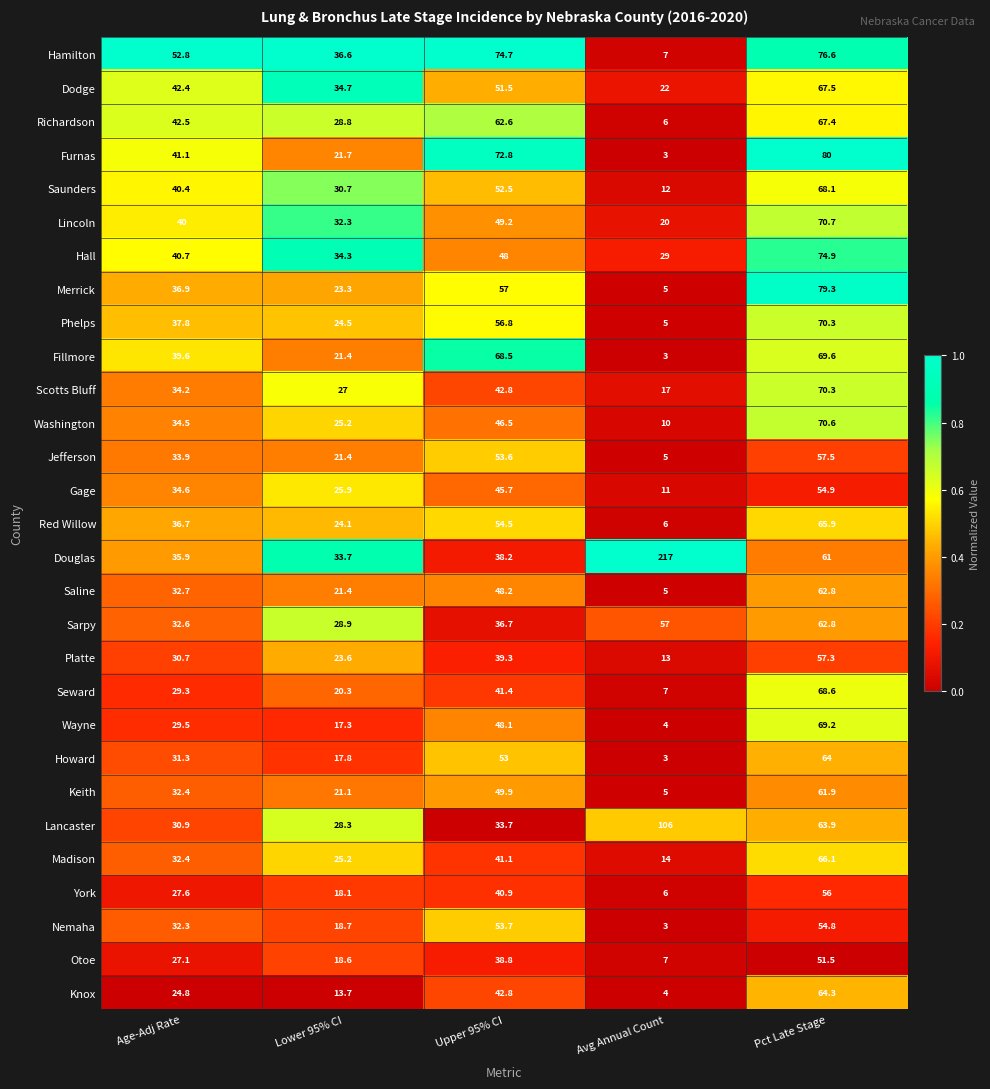

Which label corresponds to the largest value in the chart?

Avg Annual Count